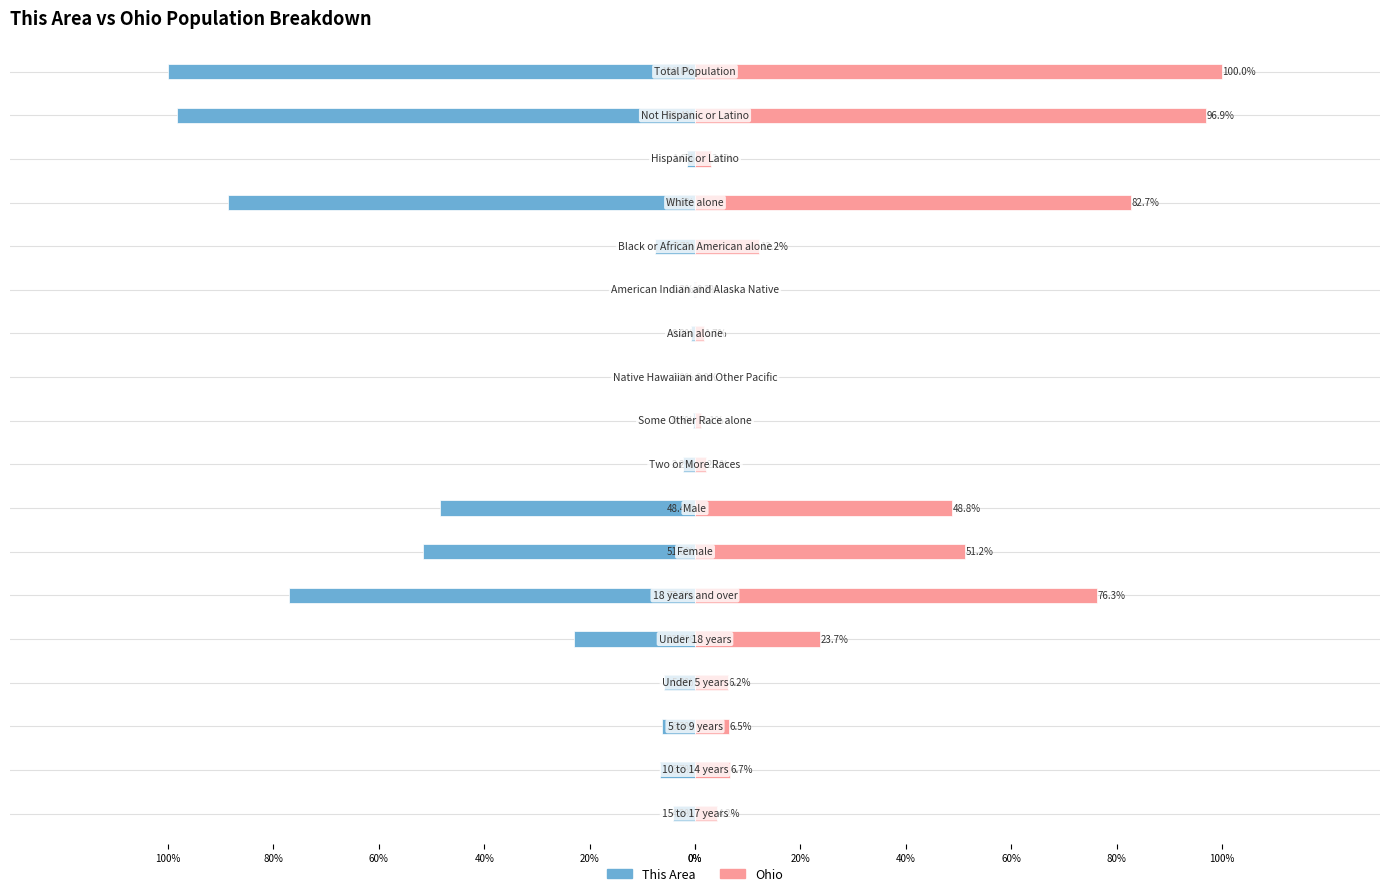

What is the difference between the highest and lowest values at 16?

13.4